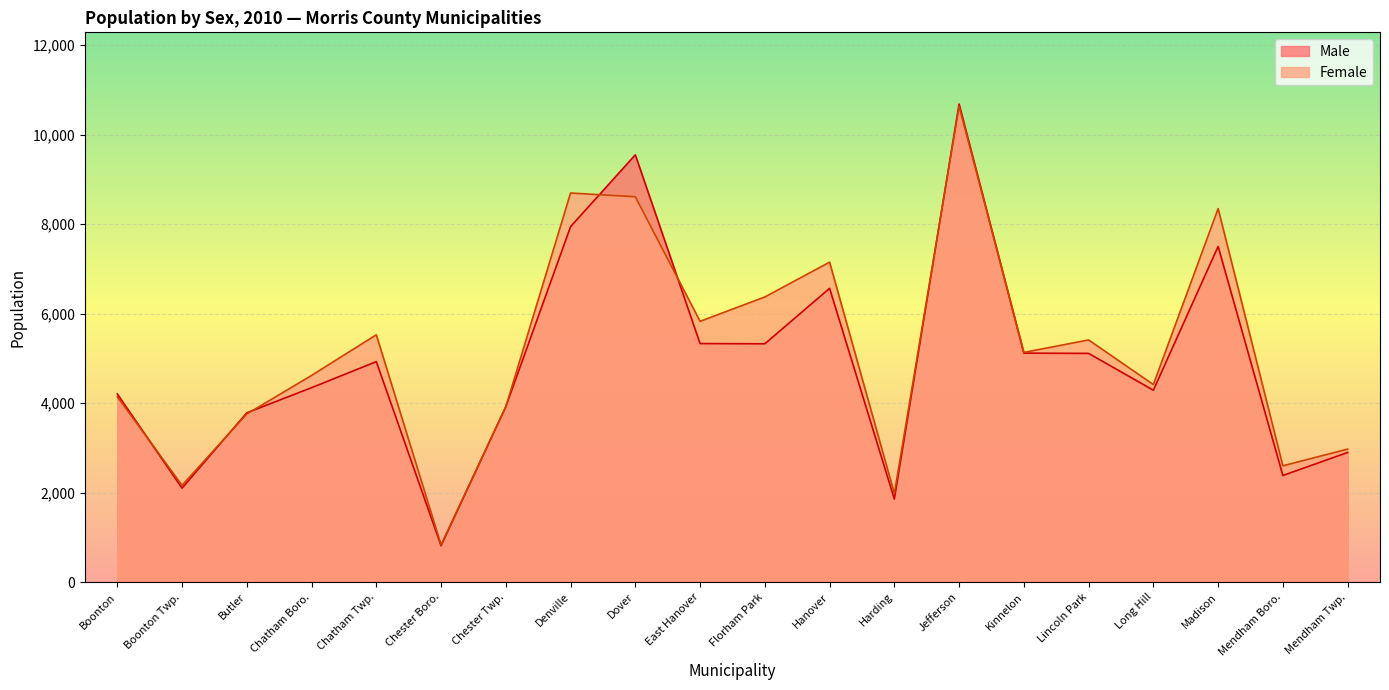

What is the maximum value shown in the chart?

10681